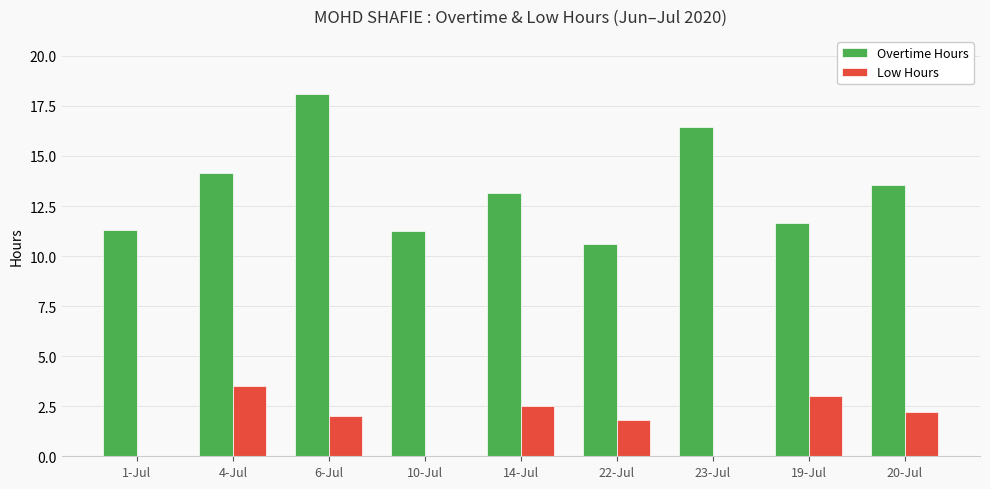

Where does the Low Hours series first go above 2?

4-Jul